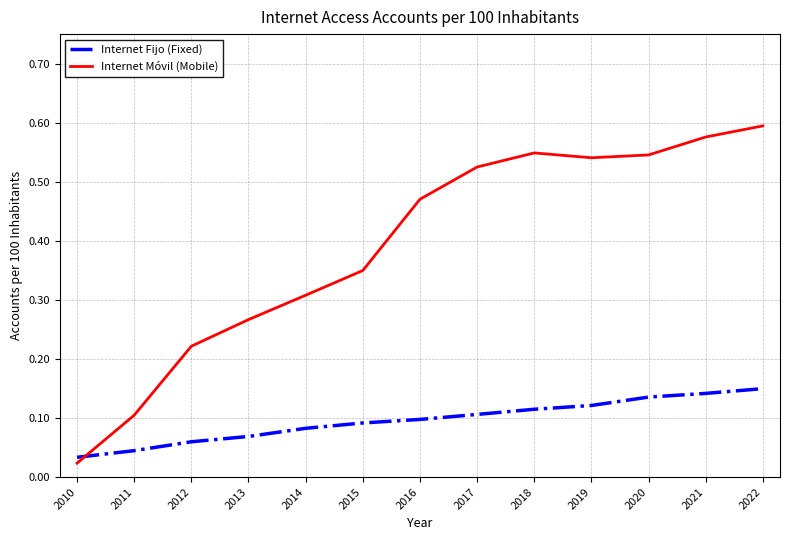

What is the total value across all series at 2021?

0.7